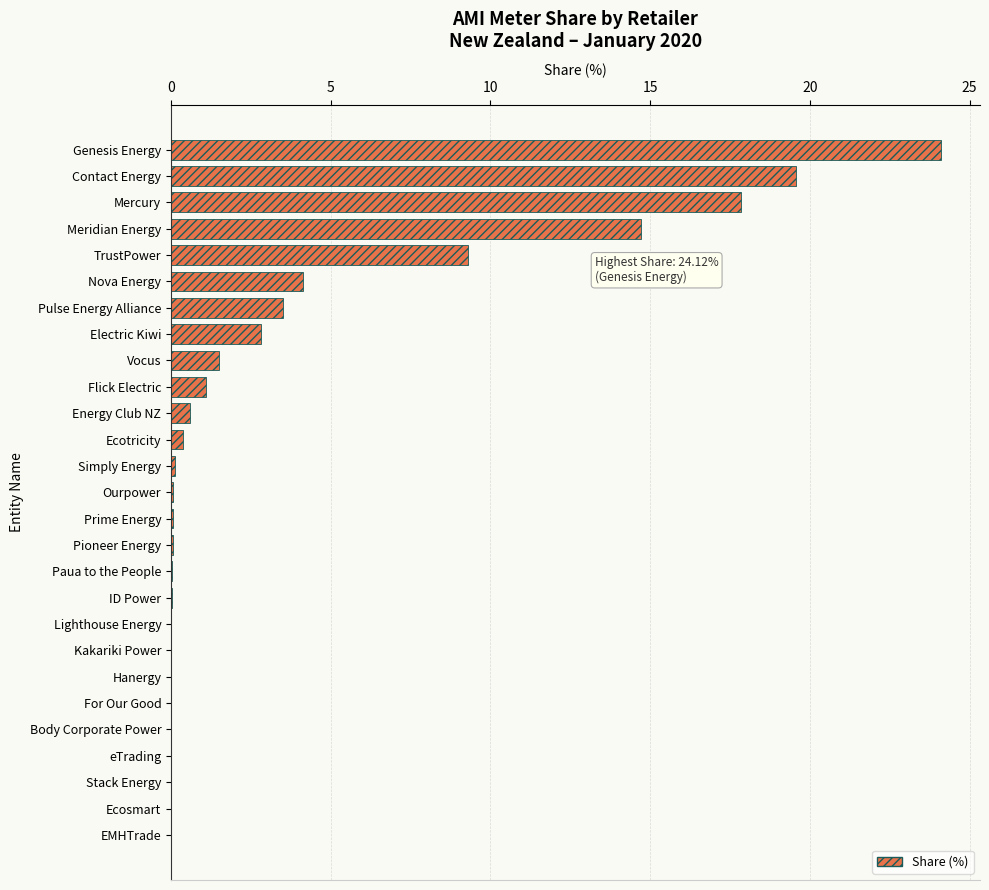

What is the greatest value displayed?

24.1